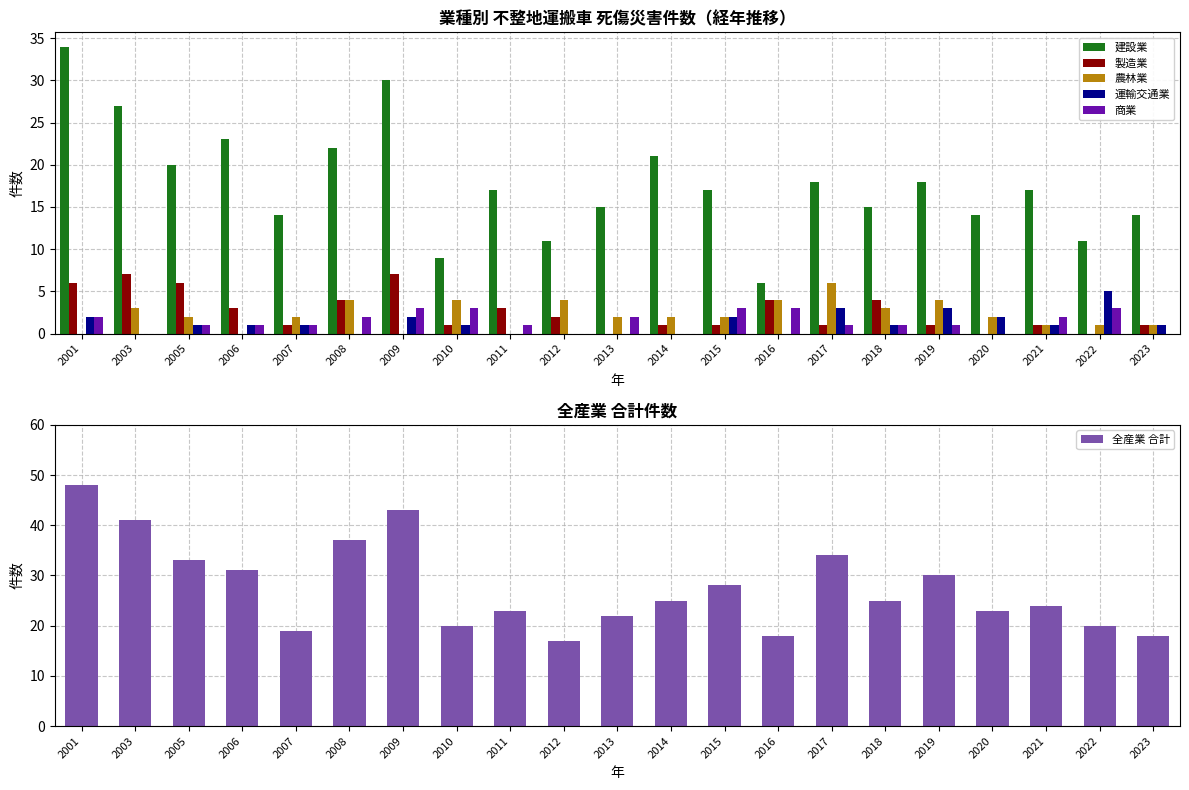

The 全産業 合計 series shows 72 at 2009. True or false?

False